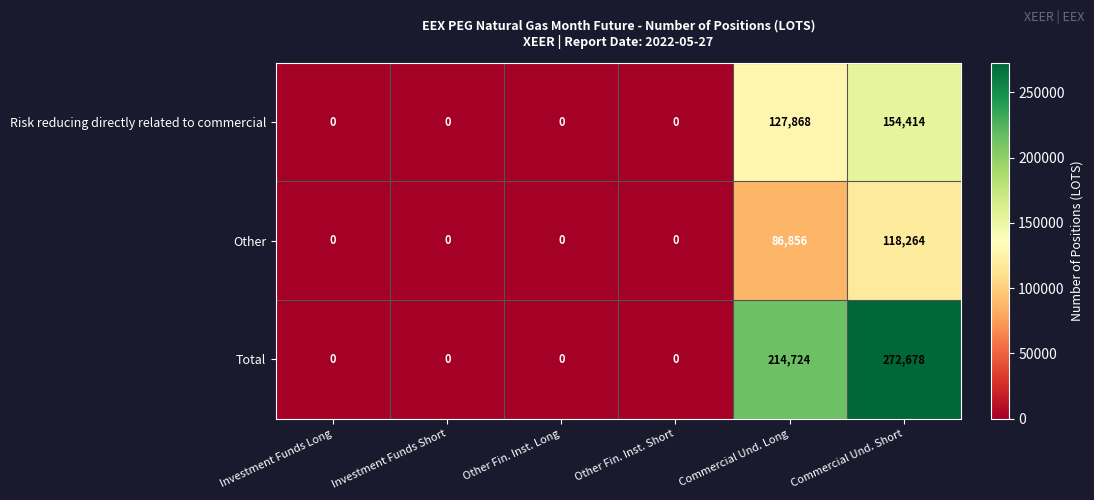

Reading left to right, extract all data points from this chart.

Risk reducing directly related to commercial: 0	0	0	0	127868	154414
Other: 0	0	0	0	86856	118264
Total: 0	0	0	0	214724	272678